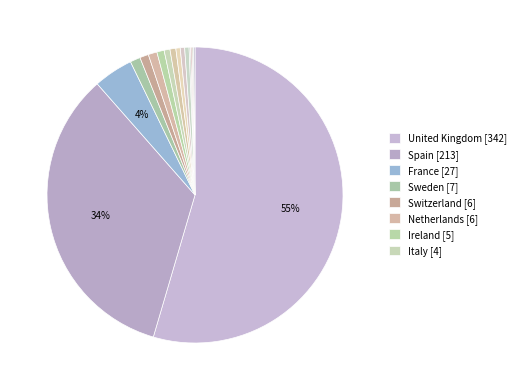

To the nearest percent, what is the difference between the largest and smallest slice percentages?

54%